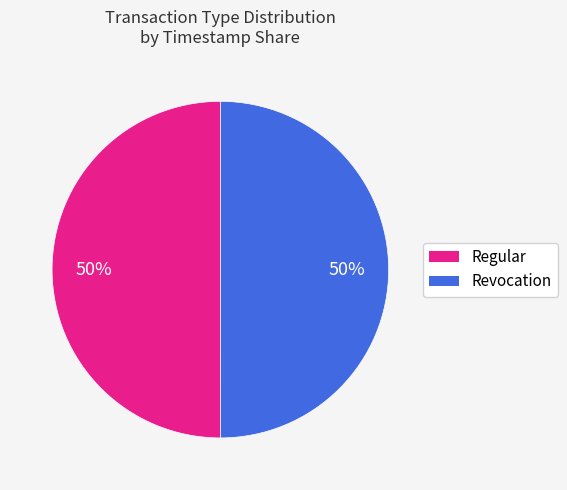

Is it true that Regular is 50% of the pie?

True